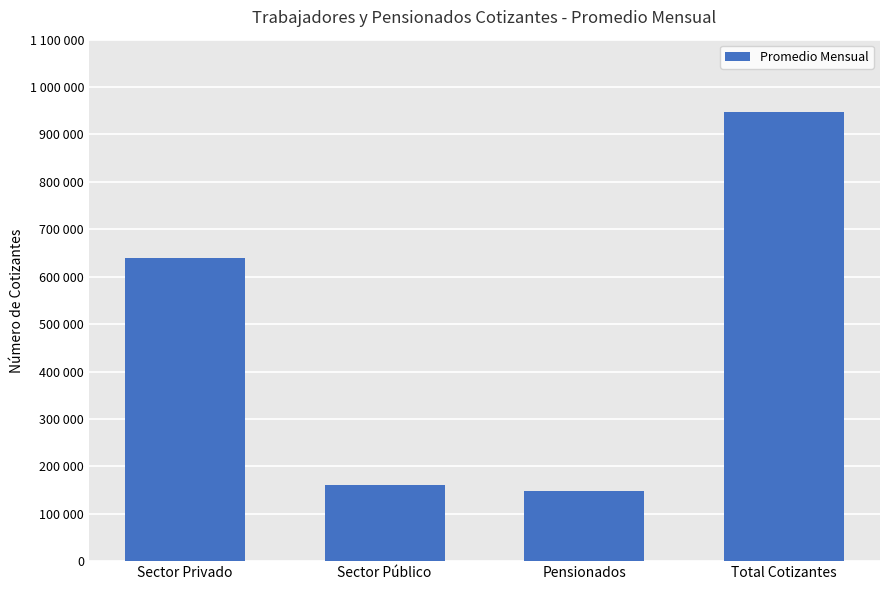

Rank the categories by value from highest to lowest.

Total Cotizantes, Sector Privado, Sector Público, Pensionados